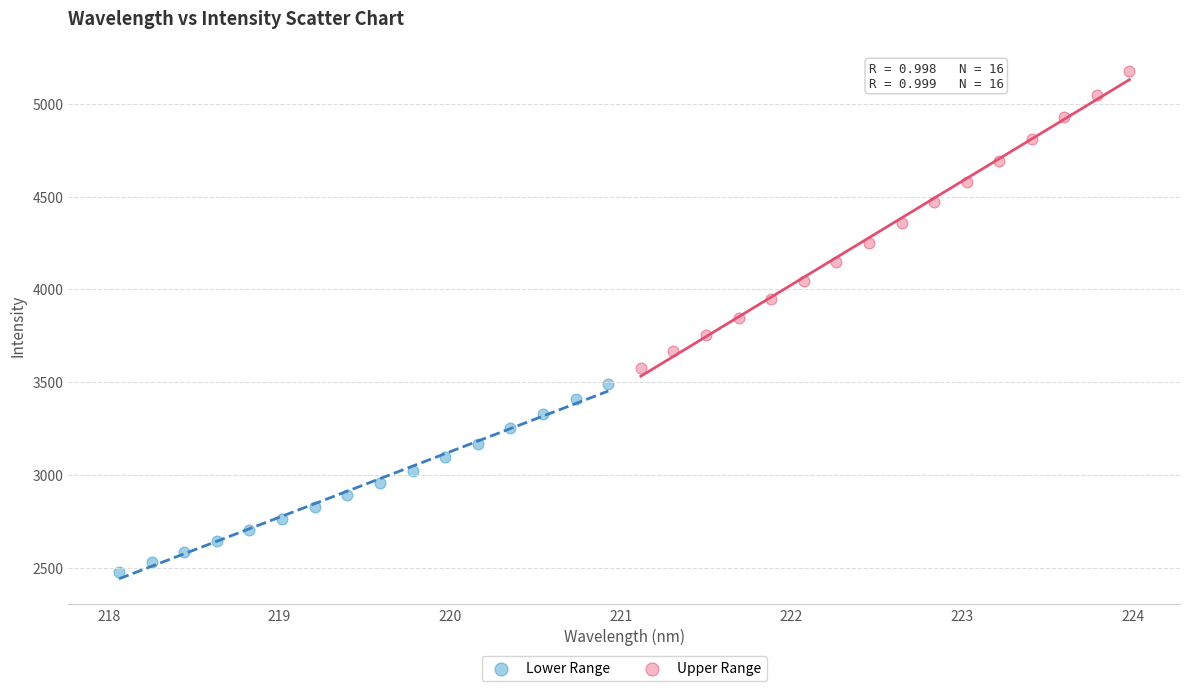

Which series reaches the minimum Y coordinate?

Lower Range